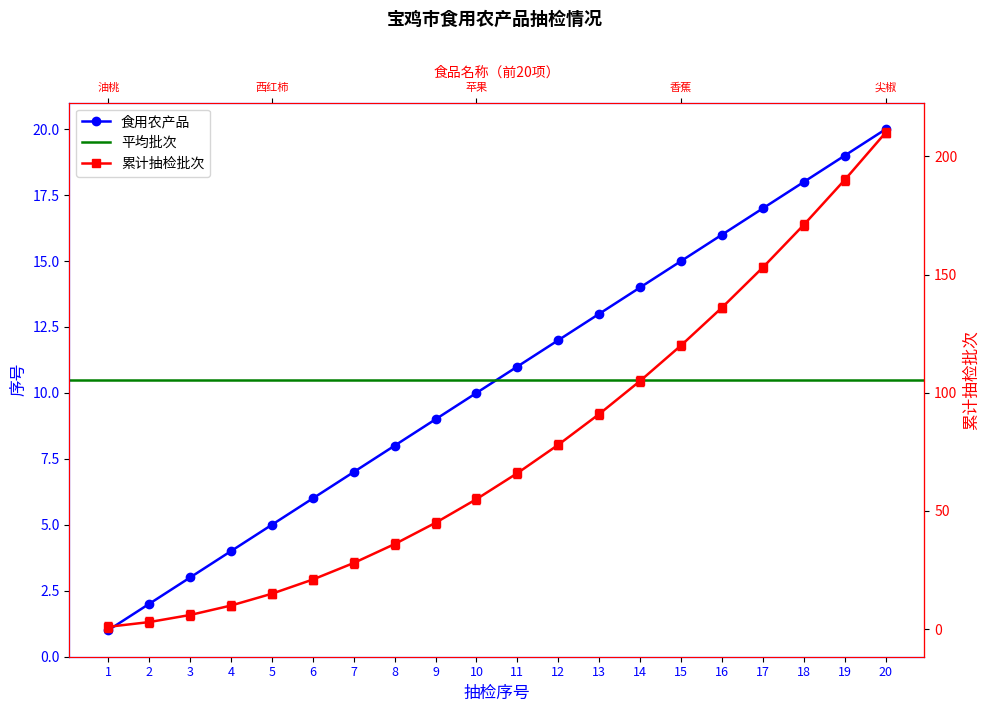

Where does the 抽检批次累计 series first go above 66?

12